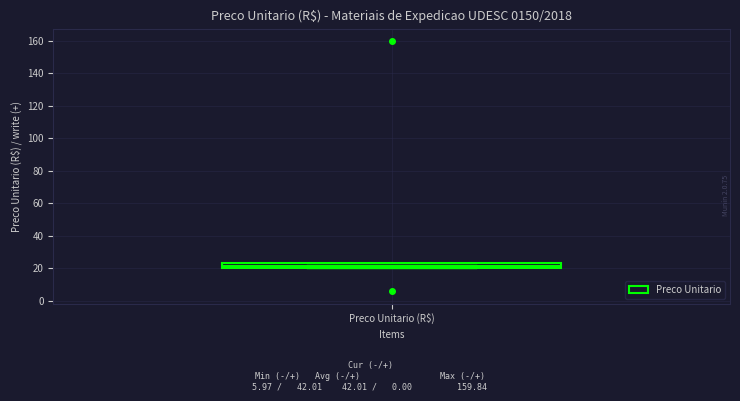

Read this box plot against the y-axis: the position of the median line, the range covered by the box, and the ends of both whiskers. The values are not printed on the chart, so give them approximately, as read against the axis.

median 22, box 20 to 24, whiskers 20 to 24